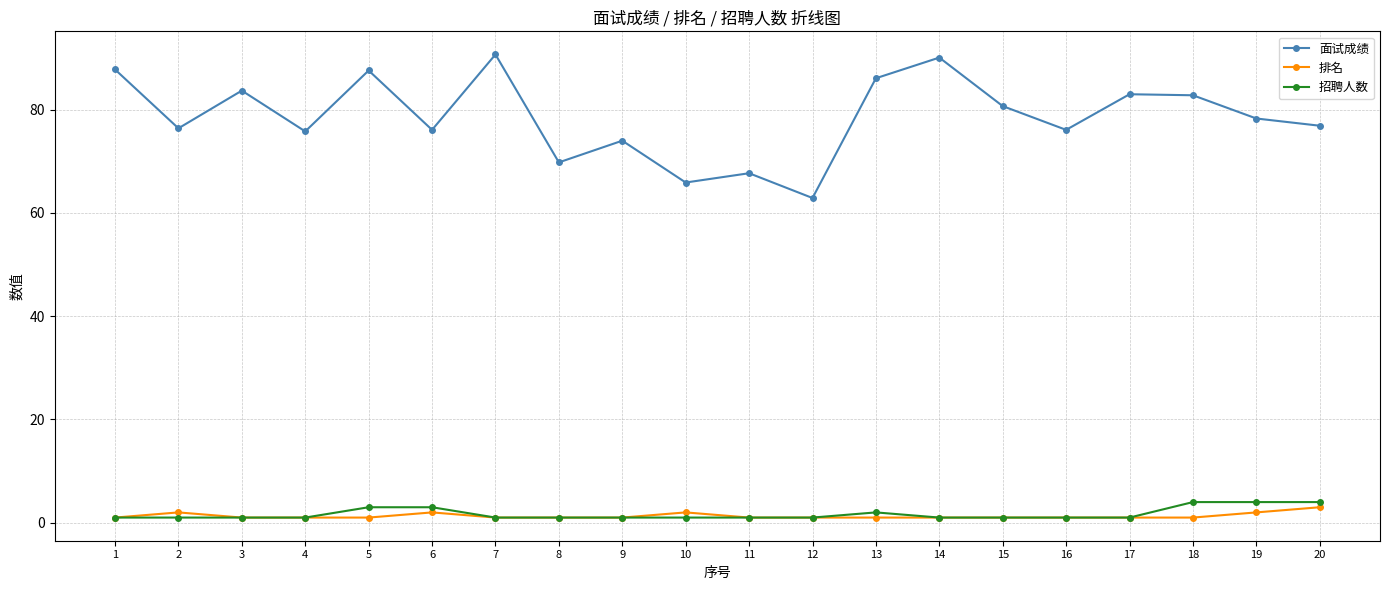

What is the value of the 排名 point at the 6th from the left?

2.0